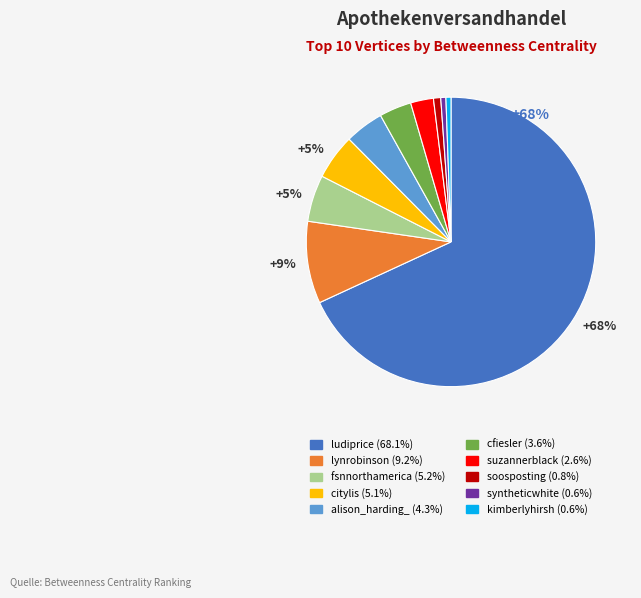

To the nearest percent, what is the average slice percentage?

10%